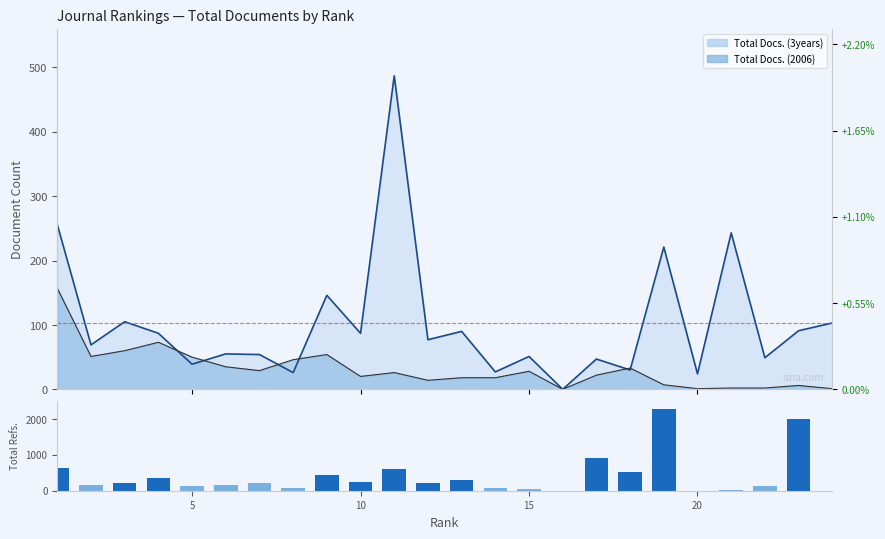

The Total Docs. (3years) series shows 19 at 5. True or false?

False